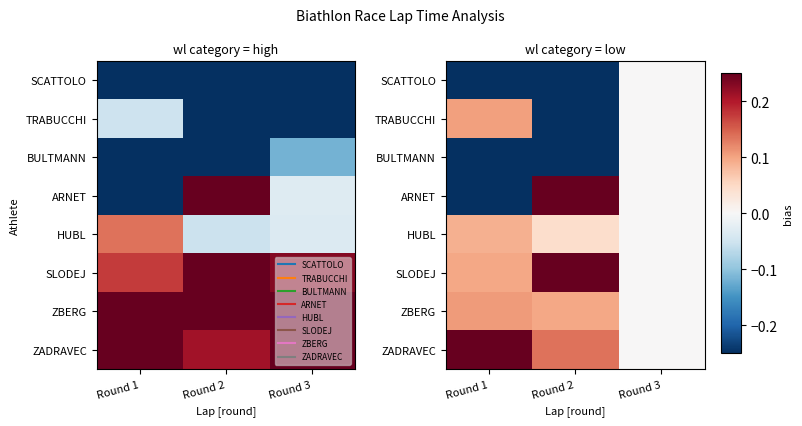

Is it true that SCATTOLO equals 0.1 at Round 3?

False